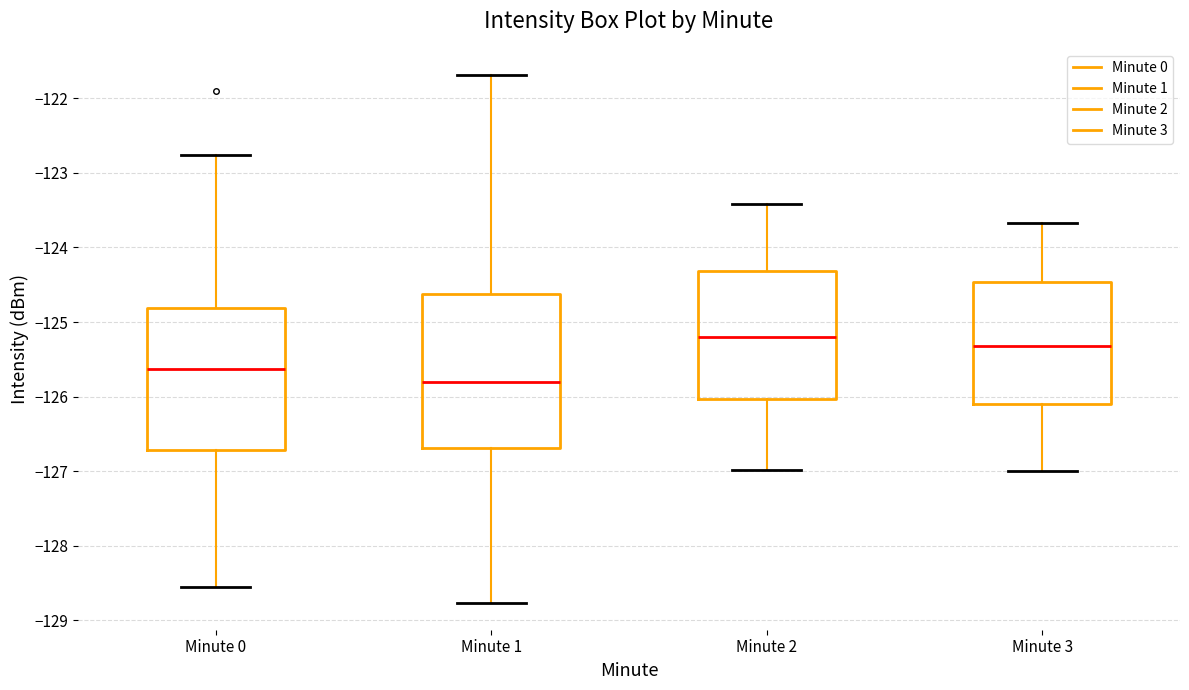

Reading left to right, read every box against the y-axis: the position of its median line, the range the box covers, and the ends of its whiskers. The values are not printed on the chart, so give them approximately, as read against the axis.

Minute 0: median -125.6, box -126.7 to -124.8, whiskers -128.5 to -122.8
Minute 1: median -125.8, box -126.7 to -124.6, whiskers -128.8 to -121.7
Minute 2: median -125.2, box -126.0 to -124.3, whiskers -127.0 to -123.4
Minute 3: median -125.3, box -126.1 to -124.5, whiskers -127.0 to -123.7